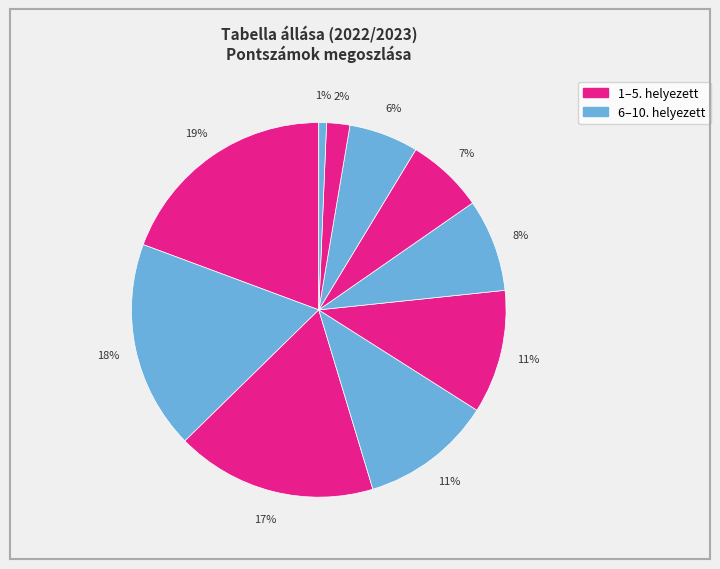

To the nearest percent, what is the average slice percentage?

10%